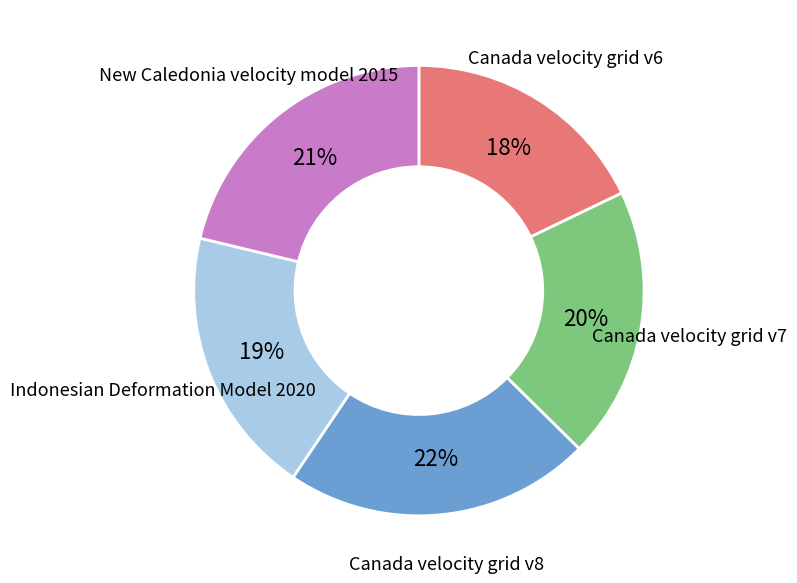

Is there any slice that represents more than half of the pie?

No